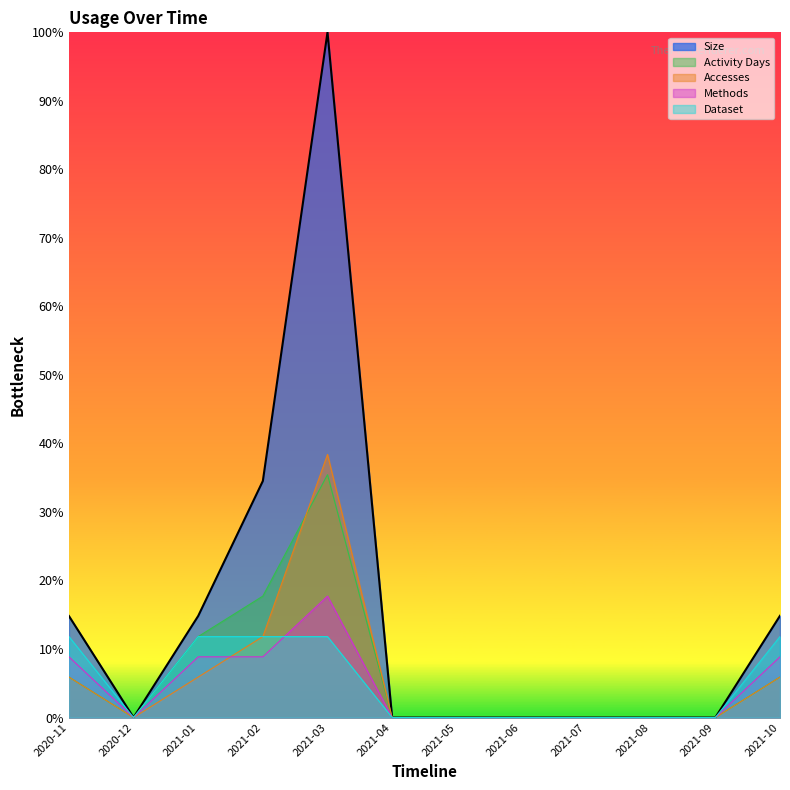

True or false: Methods and Activity Days cross at least once.

False